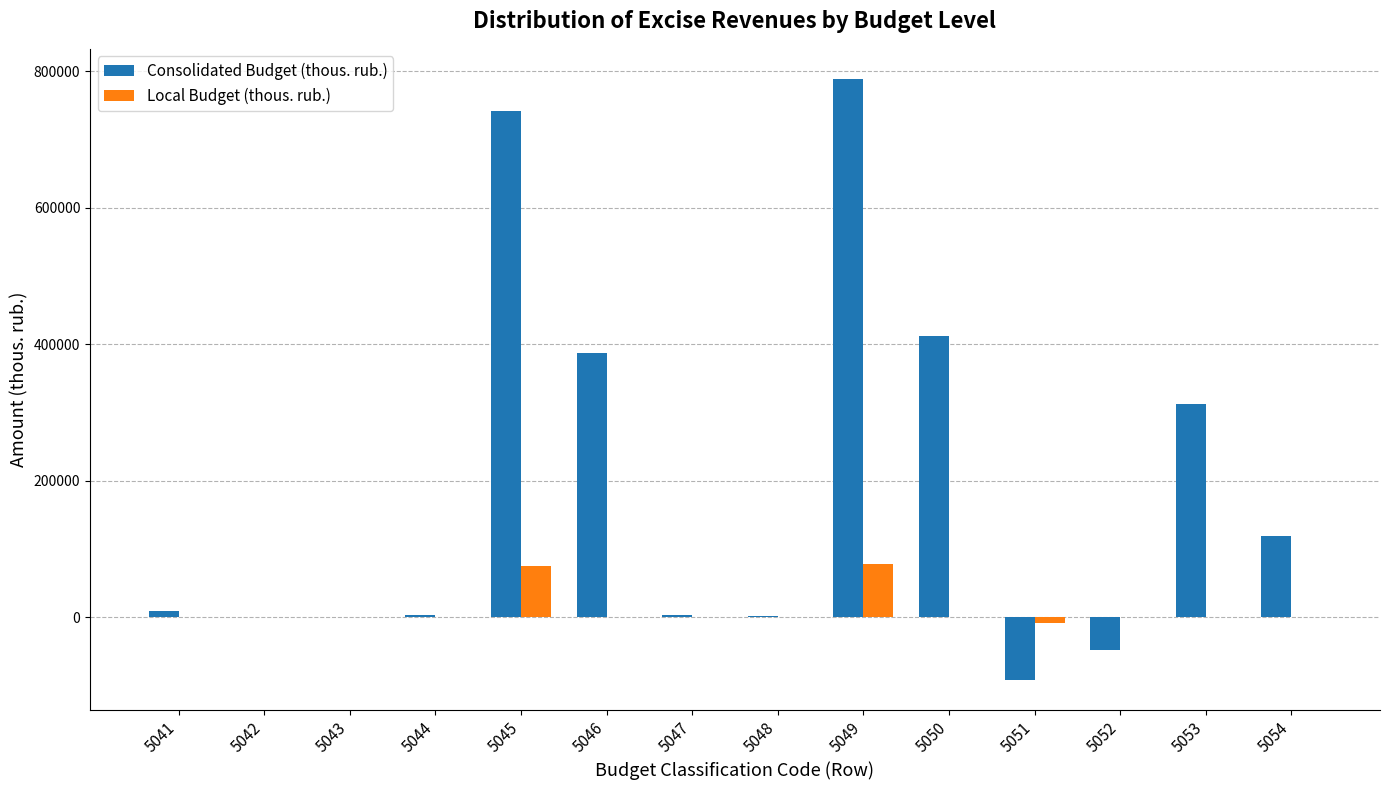

What is the sum of all Local Budget (thous. rub.) values?

144128